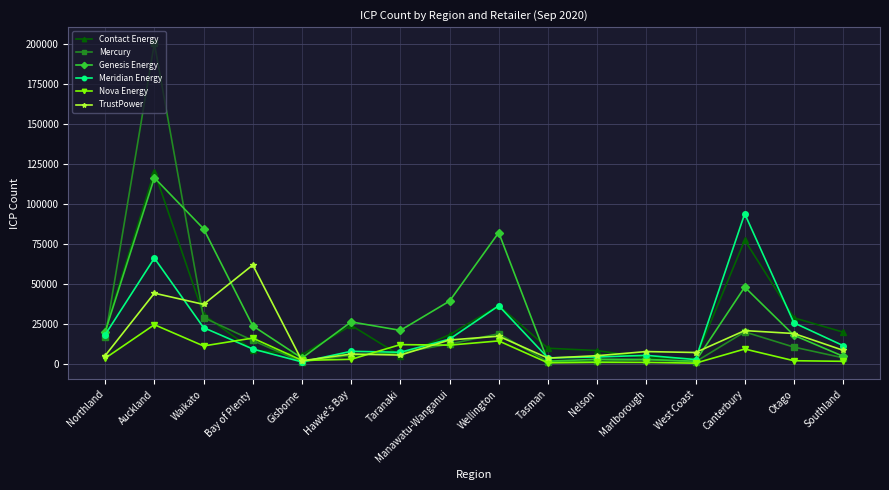

List the series in order of their peak value, lowest first.

Nova Energy, TrustPower, Meridian Energy, Genesis Energy, Contact Energy, Mercury